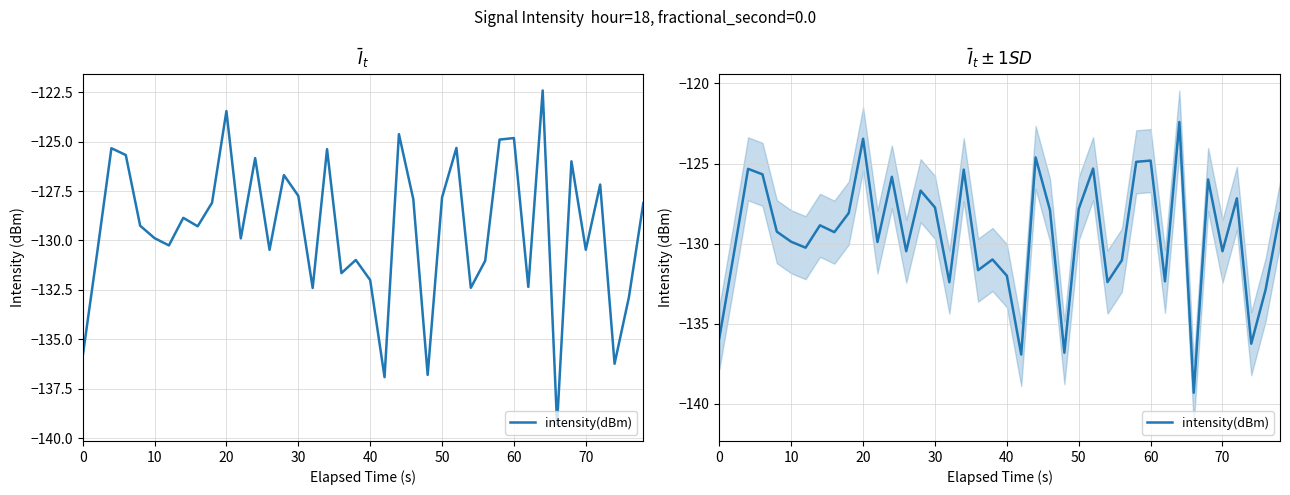

How many interior local peaks (higher than both neighbors) does the data have?

13